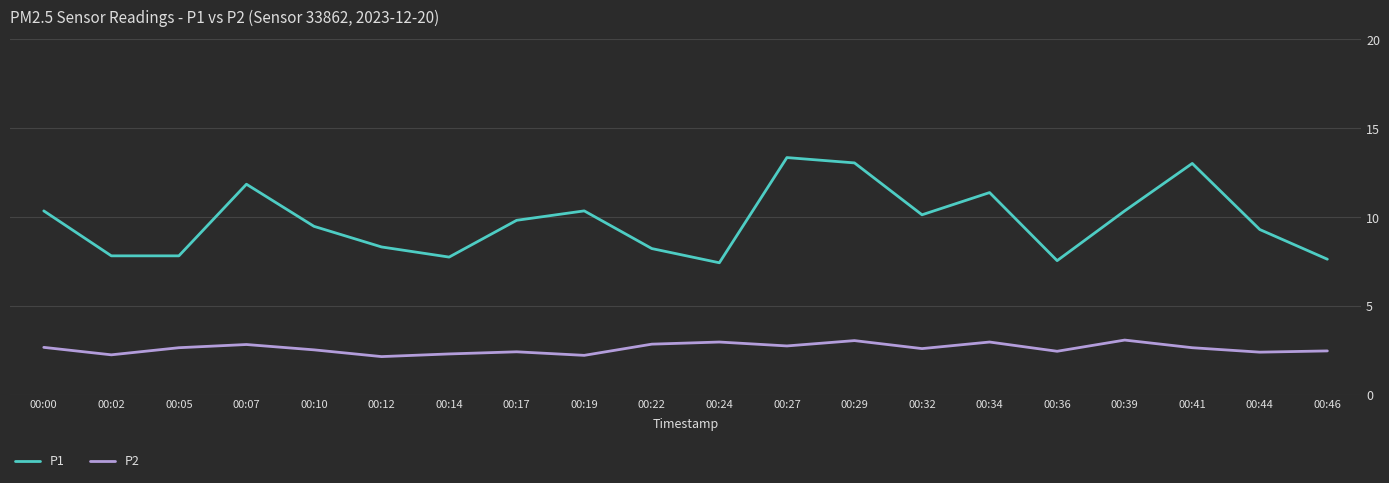

Which series has the largest range (max minus min)?

P1